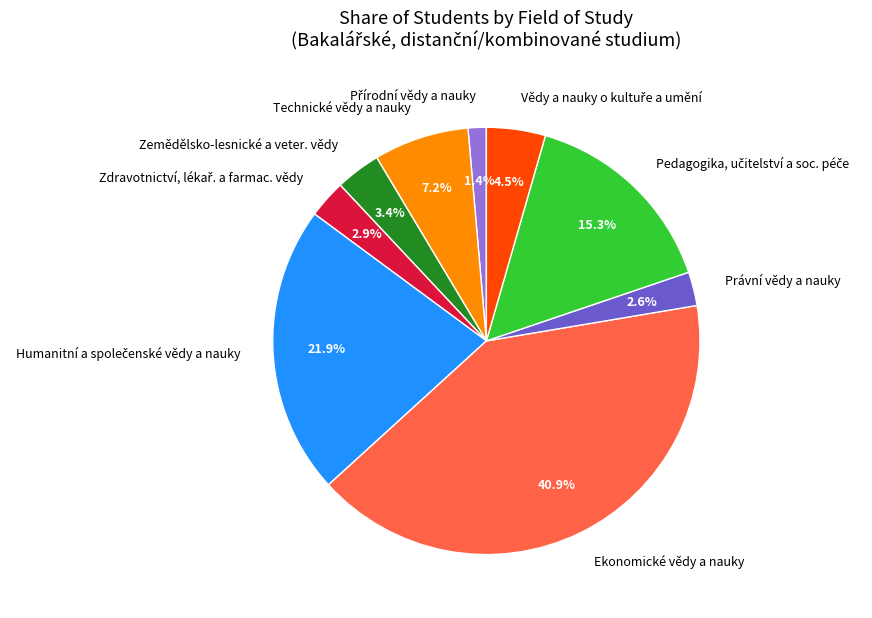

What is the largest slice in the pie chart?

Ekonomické vědy a nauky